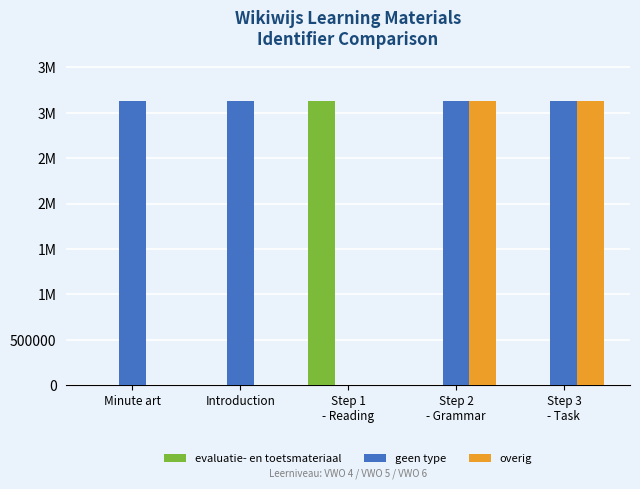

Between Step 1
- Reading and Step 3
- Task, which is larger?

Step 1
- Reading